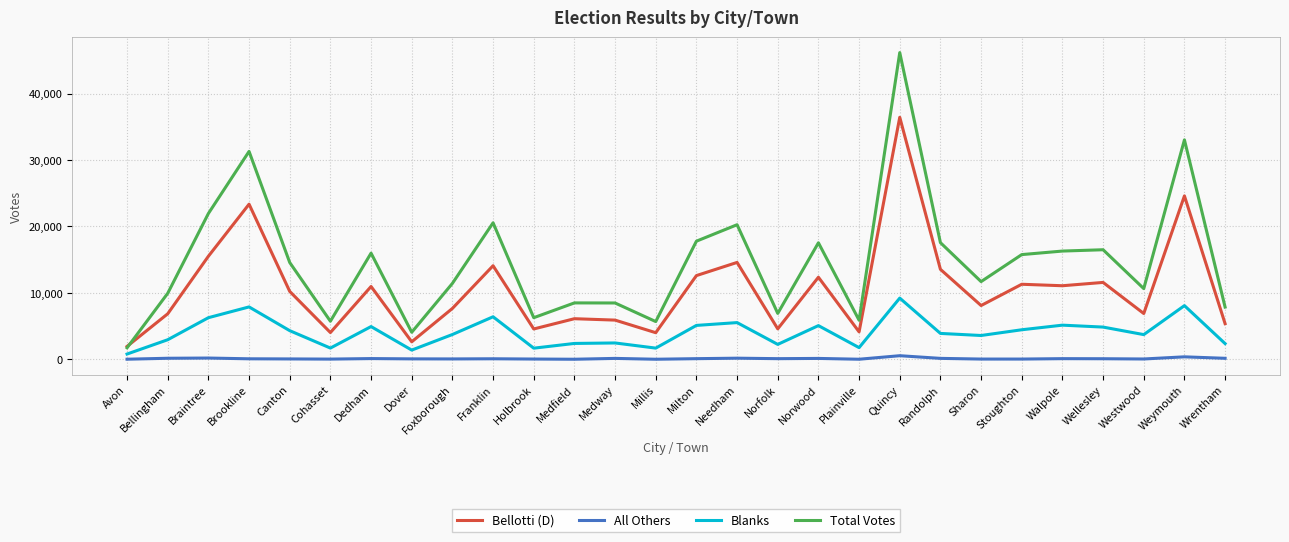

Which series has the largest range (max minus min)?

Total Votes